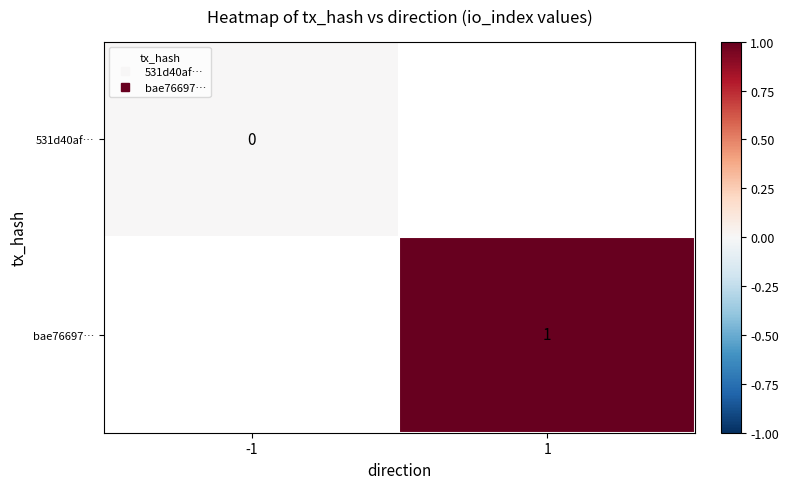

Count the number of data series in this chart.

2